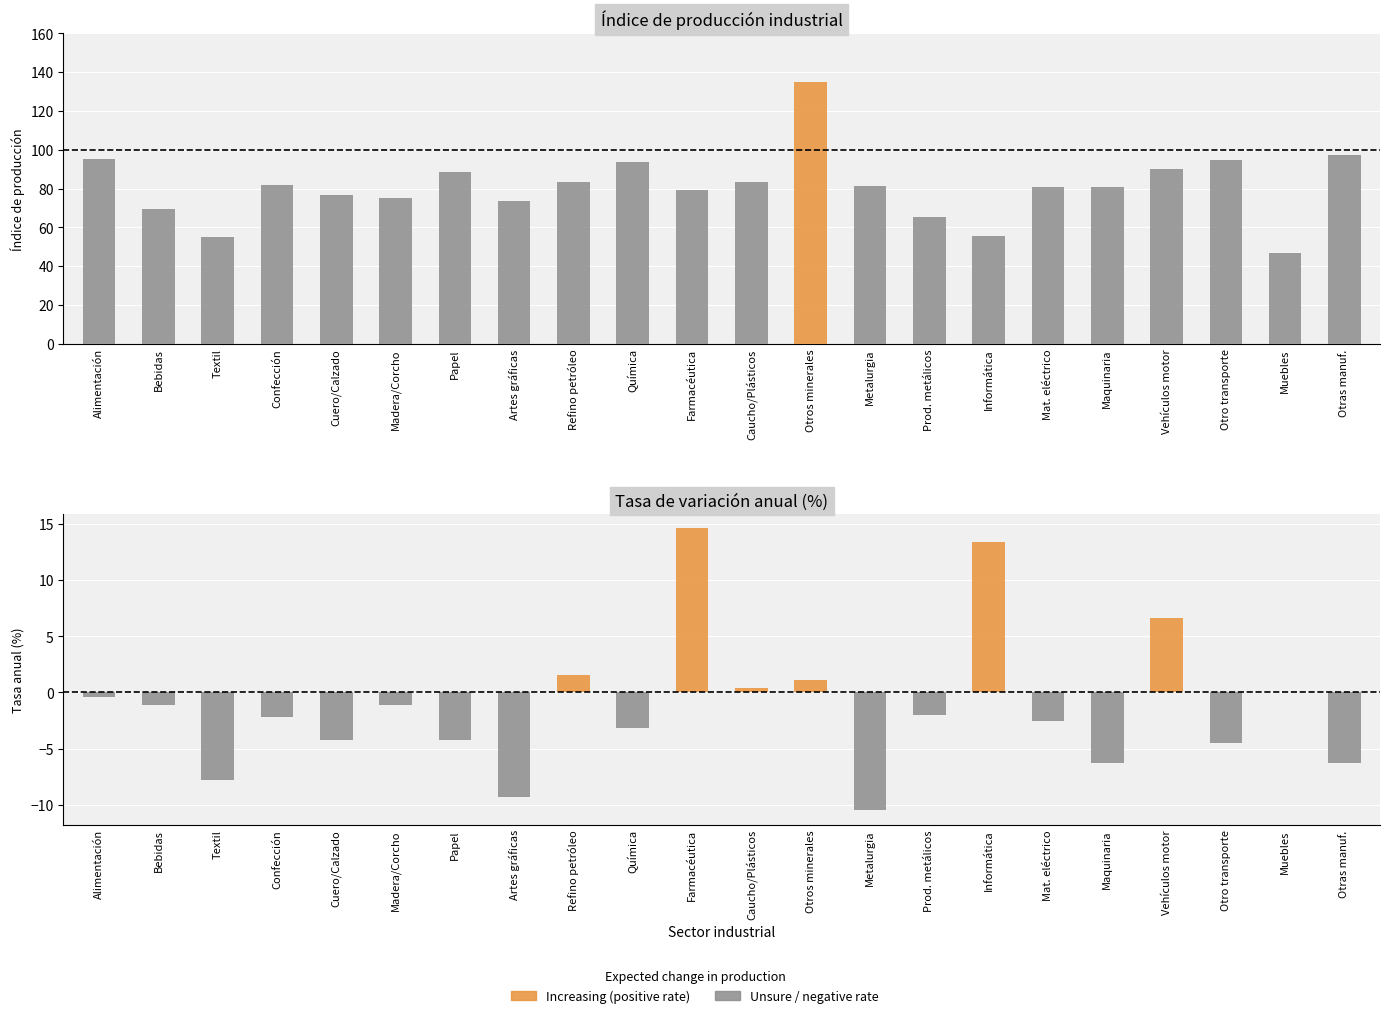

Reading left to right, what are all the values shown in this chart?

Índice de producción: Alimentación=95.0	Bebidas=69.2	Textil=55.0	Confección=81.7	Cuero/Calzado=76.8	Madera/Corcho=74.9	Papel=88.3	Artes gráficas=73.8	Refino petróleo=83.4	Química=93.5	Farmacéutica=79.3	Caucho/Plásticos=83.6	Otros minerales=135.1	Metalurgia=81.1	Prod. metálicos=65.4	Informática=55.3	Mat. eléctrico=80.9	Maquinaria=81.0	Vehículos motor=89.9	Otro transporte=94.8	Muebles=46.8	Otras manuf.=97.5
Increasing: Alimentación=0.0	Bebidas=0.0	Textil=0.0	Confección=0.0	Cuero/Calzado=0.0	Madera/Corcho=0.0	Papel=0.0	Artes gráficas=0.0	Refino petróleo=1.6	Química=0.0	Farmacéutica=14.6	Caucho/Plásticos=0.4	Otros minerales=1.1	Metalurgia=0.0	Prod. metálicos=0.0	Informática=13.4	Mat. eléctrico=0.0	Maquinaria=0.0	Vehículos motor=6.6	Otro transporte=0.0	Muebles=0.0	Otras manuf.=0.0
Unsure: Alimentación=-0.4	Bebidas=-1.1	Textil=-7.8	Confección=-2.2	Cuero/Calzado=-4.2	Madera/Corcho=-1.1	Papel=-4.2	Artes gráficas=-9.3	Refino petróleo=0.0	Química=-3.2	Farmacéutica=0.0	Caucho/Plásticos=0.0	Otros minerales=0.0	Metalurgia=-10.5	Prod. metálicos=-2.0	Informática=0.0	Mat. eléctrico=-2.5	Maquinaria=-6.3	Vehículos motor=0.0	Otro transporte=-4.5	Muebles=0.0	Otras manuf.=-6.3